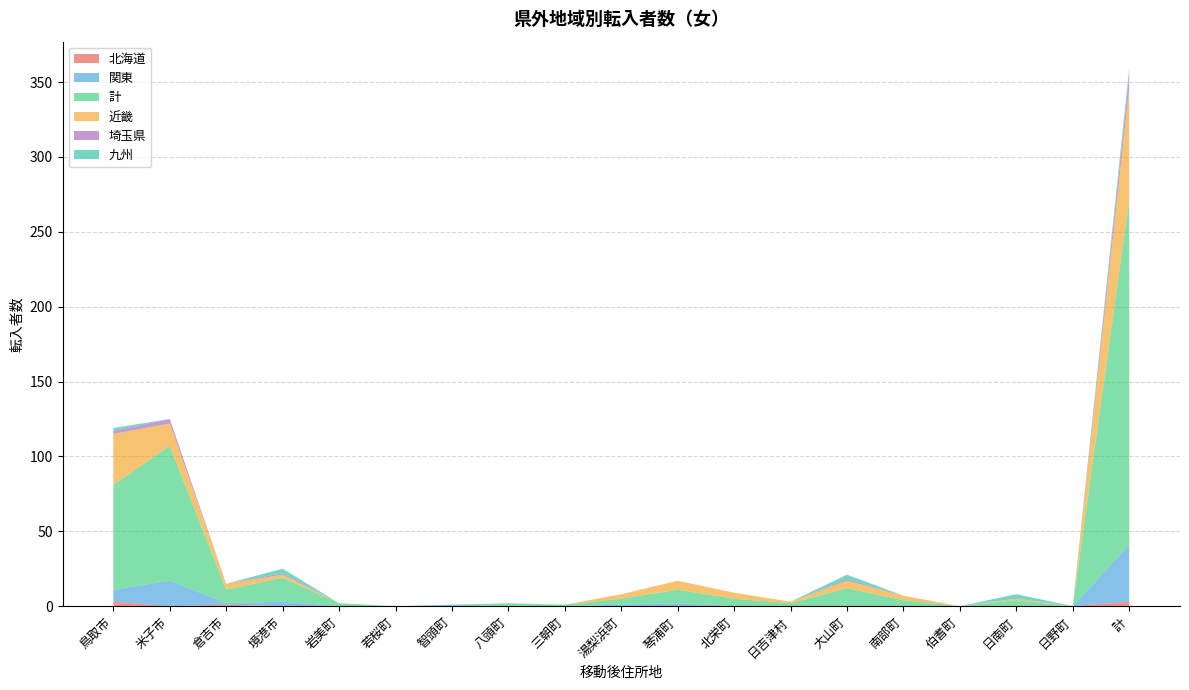

Reading left to right, list all the values displayed in this chart.

北海道: 鳥取市=3	米子市=0	倉吉市=1	境港市=0	岩美町=0	若桜町=0	智頭町=0	八頭町=0	三朝町=0	湯梨浜町=0	琴浦町=0	北栄町=0	日吉津村=0	大山町=0	南部町=0	伯耆町=0	日南町=0	日野町=0	計=3
関東: 鳥取市=8	米子市=17	倉吉市=1	境港市=3	岩美町=0	若桜町=0	智頭町=1	八頭町=0	三朝町=0	湯梨浜町=1	琴浦町=2	北栄町=0	日吉津村=0	大山町=0	南部町=0	伯耆町=0	日南町=0	日野町=0	計=38
計: 鳥取市=70	米子市=90	倉吉市=9	境港市=16	岩美町=2	若桜町=0	智頭町=0	八頭町=2	三朝町=1	湯梨浜町=4	琴浦町=9	北栄町=5	日吉津村=2	大山町=12	南部町=4	伯耆町=0	日南町=4	日野町=0	計=230
近畿: 鳥取市=34	米子市=15	倉吉市=4	境港市=2	岩美町=0	若桜町=0	智頭町=0	八頭町=0	三朝町=0	湯梨浜町=3	琴浦町=6	北栄町=4	日吉津村=1	大山町=5	南部町=3	伯耆町=0	日南町=1	日野町=0	計=75
埼玉県: 鳥取市=2	米子市=3	倉吉市=0	境港市=1	岩美町=0	若桜町=0	智頭町=0	八頭町=0	三朝町=0	湯梨浜町=0	琴浦町=0	北栄町=0	日吉津村=0	大山町=1	南部町=0	伯耆町=0	日南町=0	日野町=0	計=8
九州: 鳥取市=2	米子市=0	倉吉市=0	境港市=3	岩美町=0	若桜町=0	智頭町=0	八頭町=0	三朝町=0	湯梨浜町=0	琴浦町=0	北栄町=0	日吉津村=0	大山町=3	南部町=0	伯耆町=0	日南町=3	日野町=0	計=5